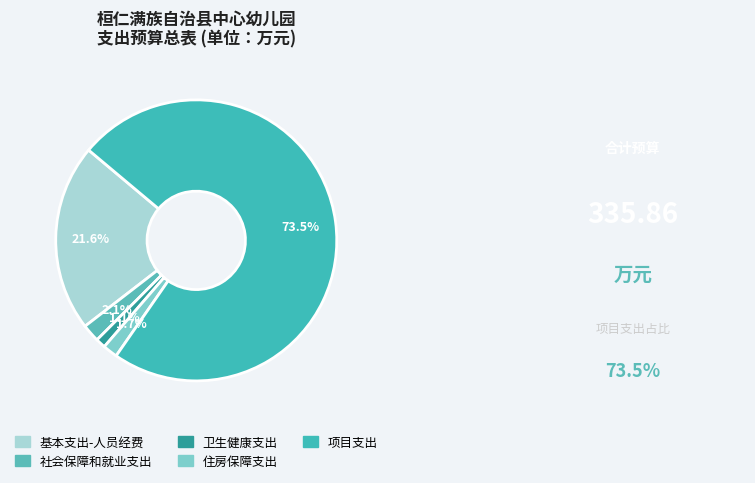

What percentage is the 项目支出 slice, to the nearest percent?

74%